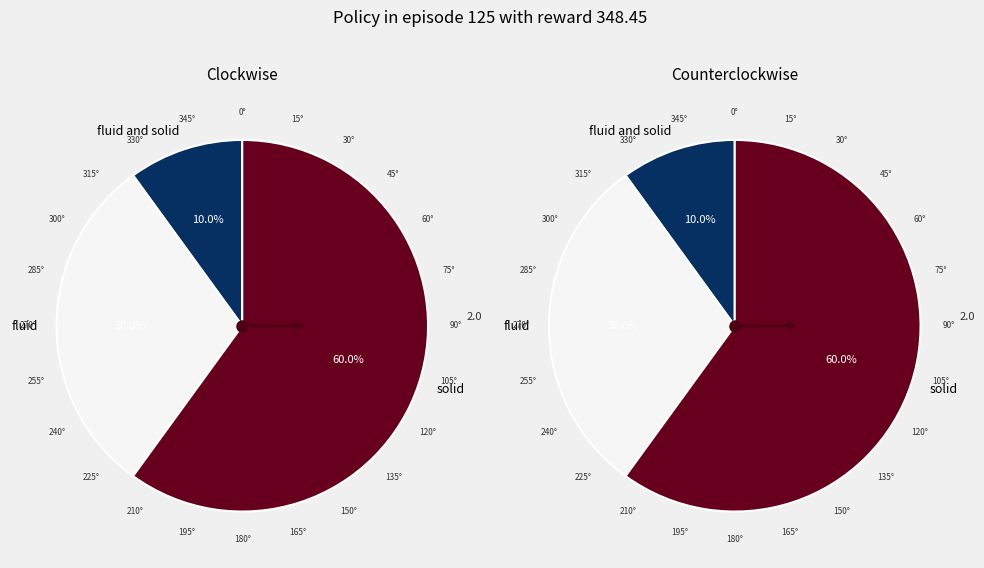

What is the largest slice in the pie chart?

solid